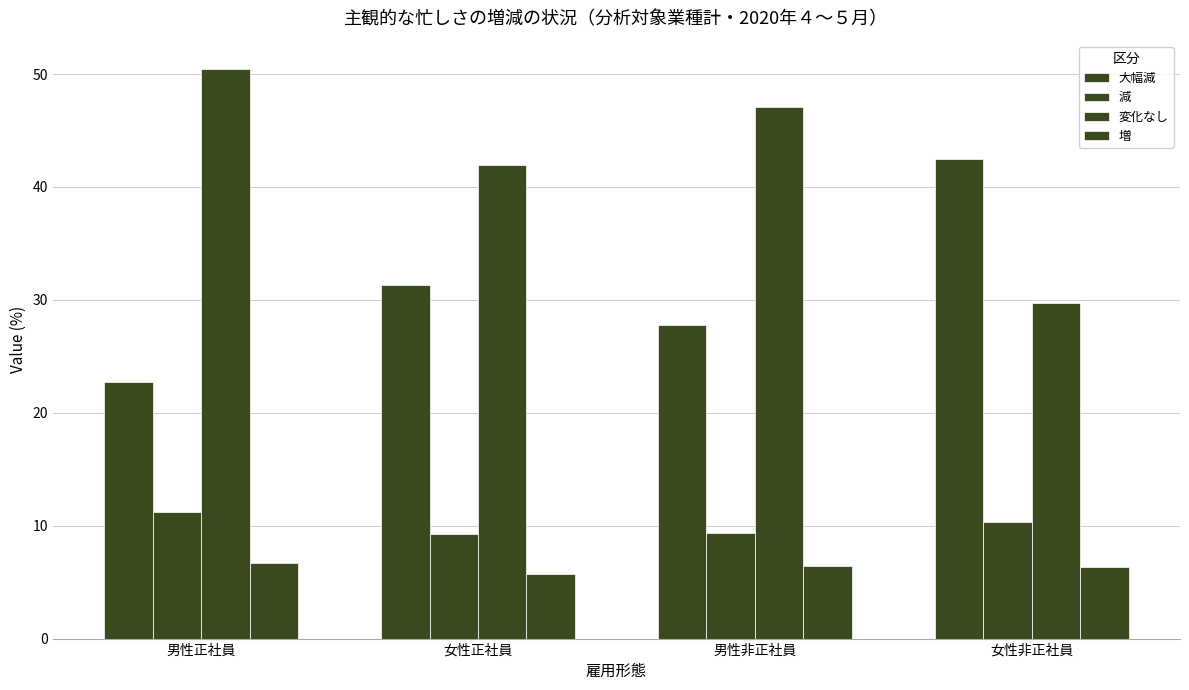

What is the label of the 2nd bar from the left?

女性正社員